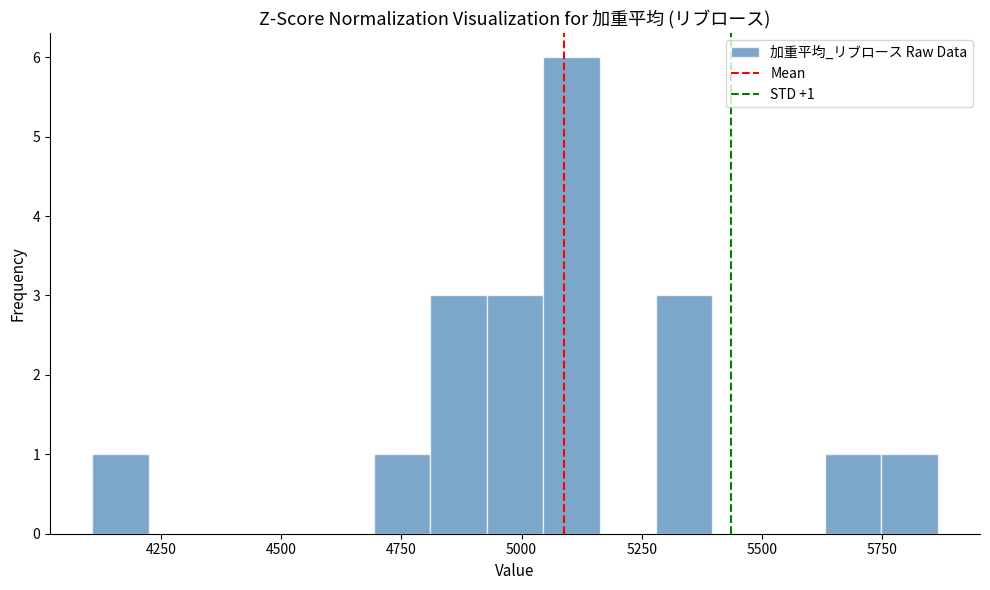

Read against the x-axis, roughly where is the centre of the tallest bar?

5100